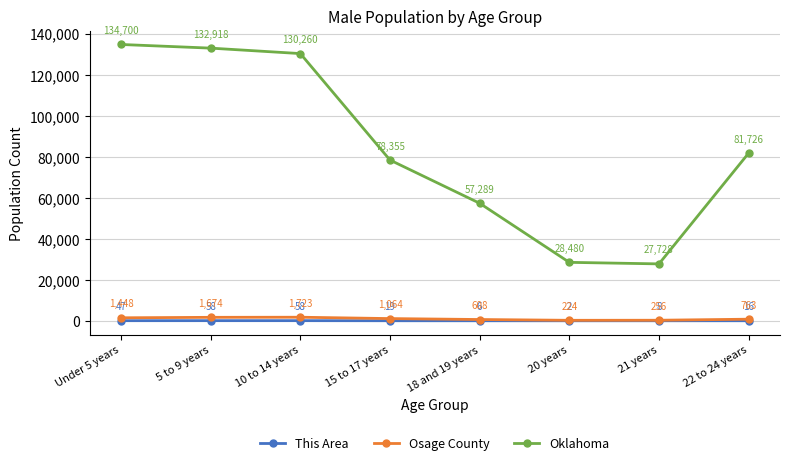

Reading left to right, what are all the values shown in this chart?

This Area: Under 5 years=47	5 to 9 years=58	10 to 14 years=58	15 to 17 years=19	18 and 19 years=6	20 years=2	21 years=8	22 to 24 years=16
Osage County: Under 5 years=1448	5 to 9 years=1674	10 to 14 years=1723	15 to 17 years=1064	18 and 19 years=608	20 years=224	21 years=256	22 to 24 years=763
Oklahoma: Under 5 years=134700	5 to 9 years=132918	10 to 14 years=130260	15 to 17 years=78355	18 and 19 years=57289	20 years=28480	21 years=27728	22 to 24 years=81726